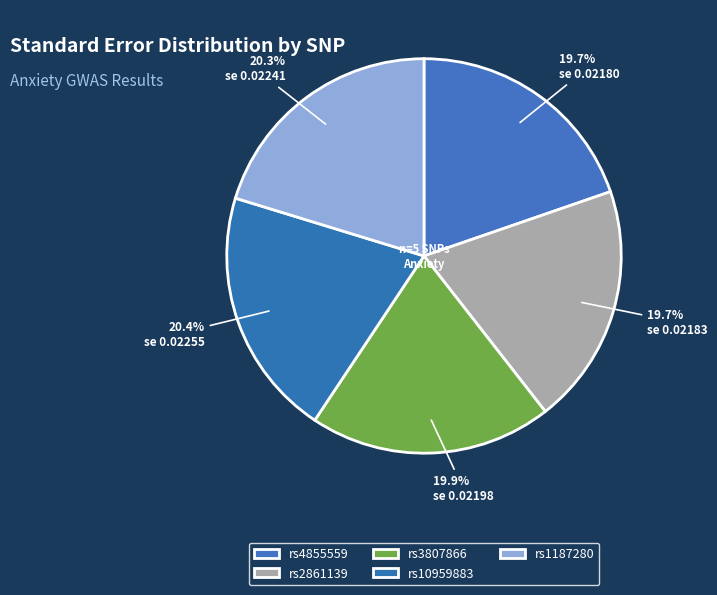

Count the number of slices in the pie.

5